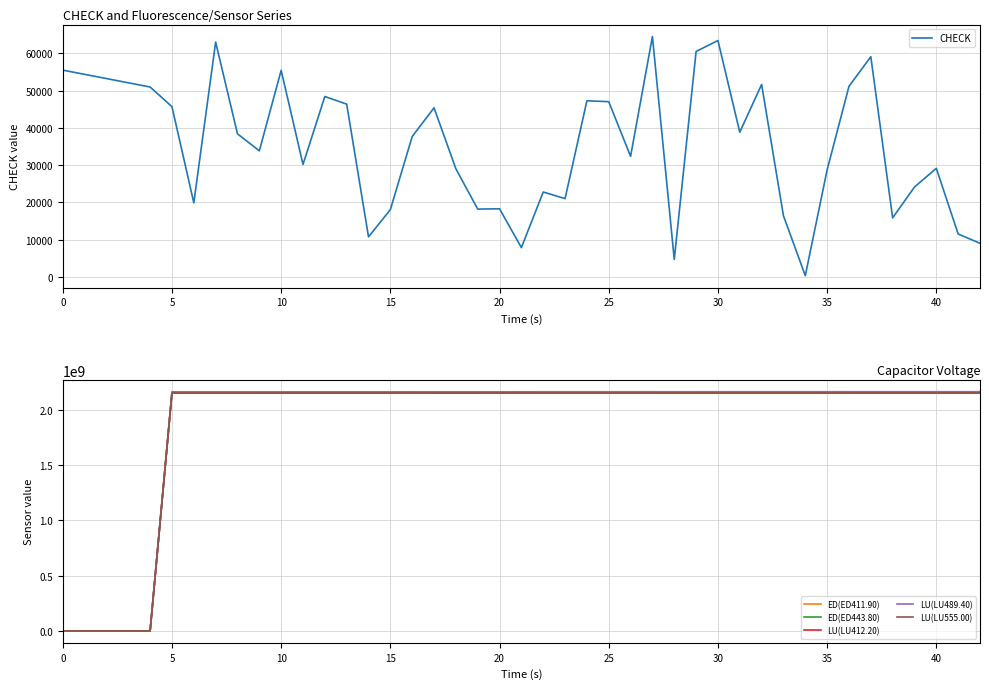

The value of LU(LU489.40) at 20 is 2160263085. True or false?

True